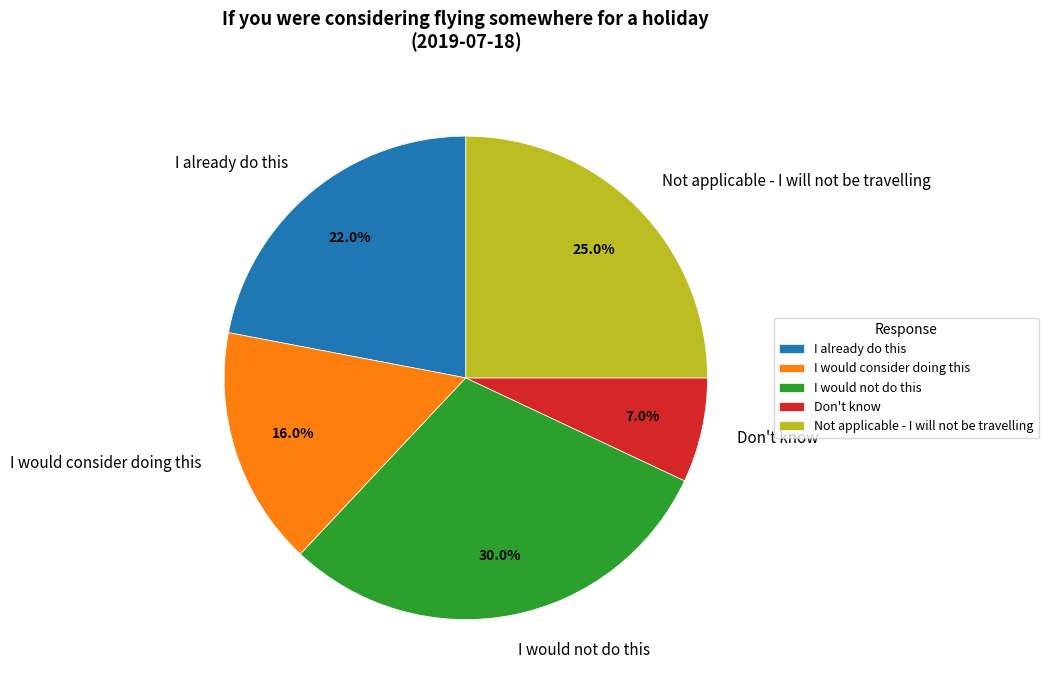

To the nearest percent, what is the difference between the Don't know and I would consider doing this slice percentages?

9%